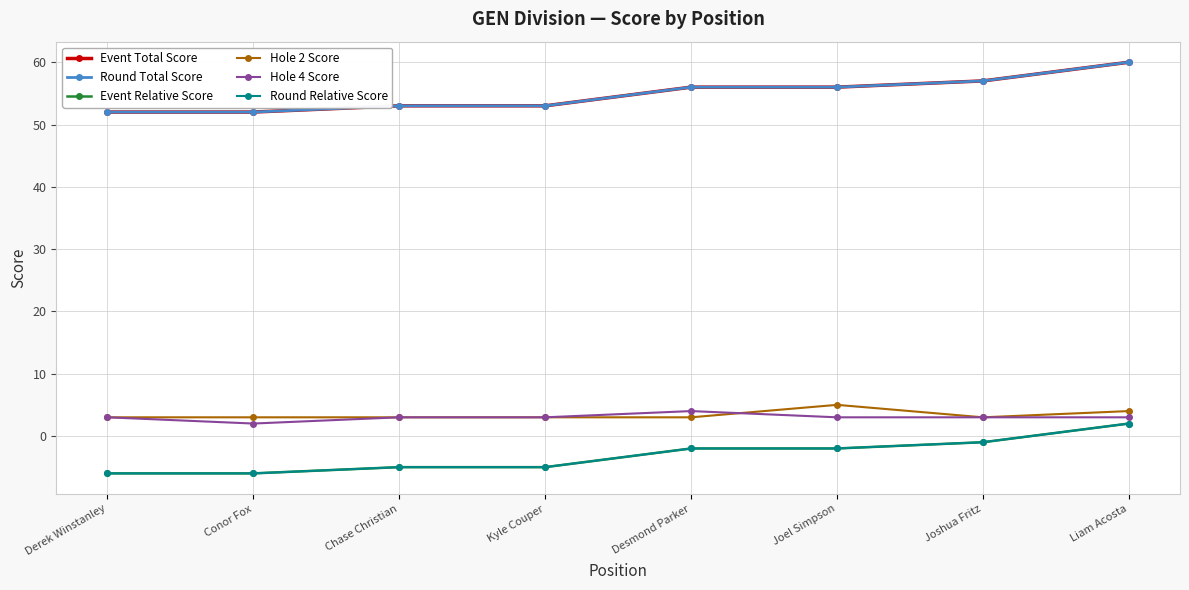

List the series in order of their peak value, highest first.

Event Total Score, Round Total Score, Hole 2 Score, Hole 4 Score, Event Relative Score, Round Relative Score